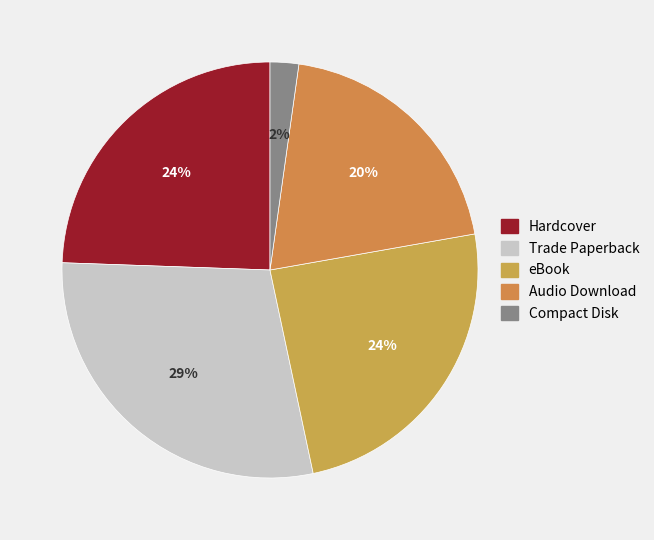

Is it true that Trade Paperback is 29% of the pie?

True